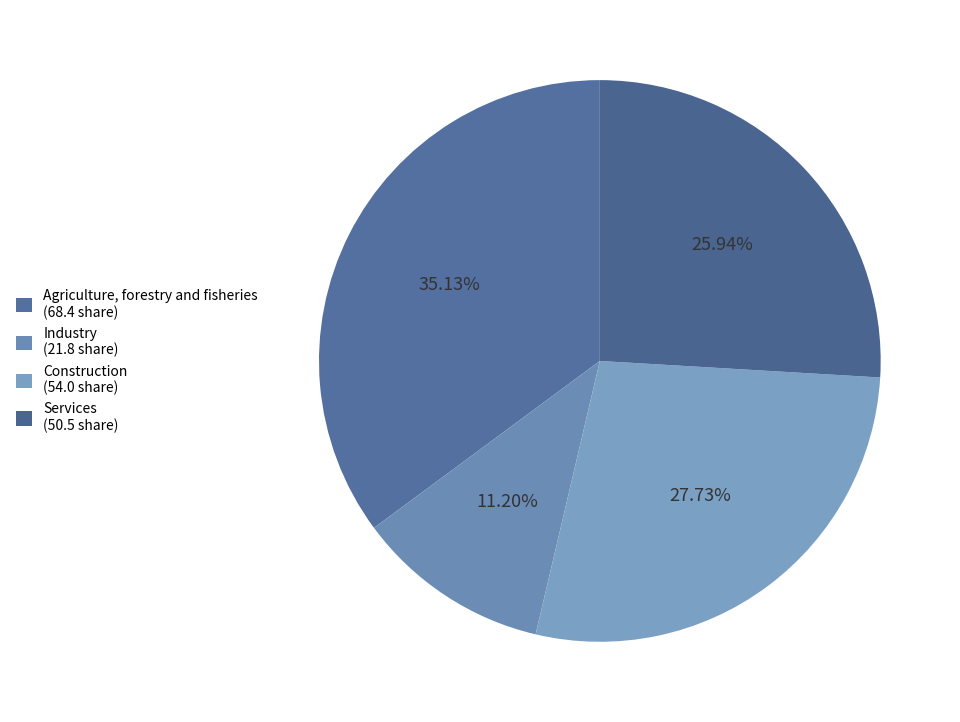

What percentage is the Services slice, to the nearest percent?

26%